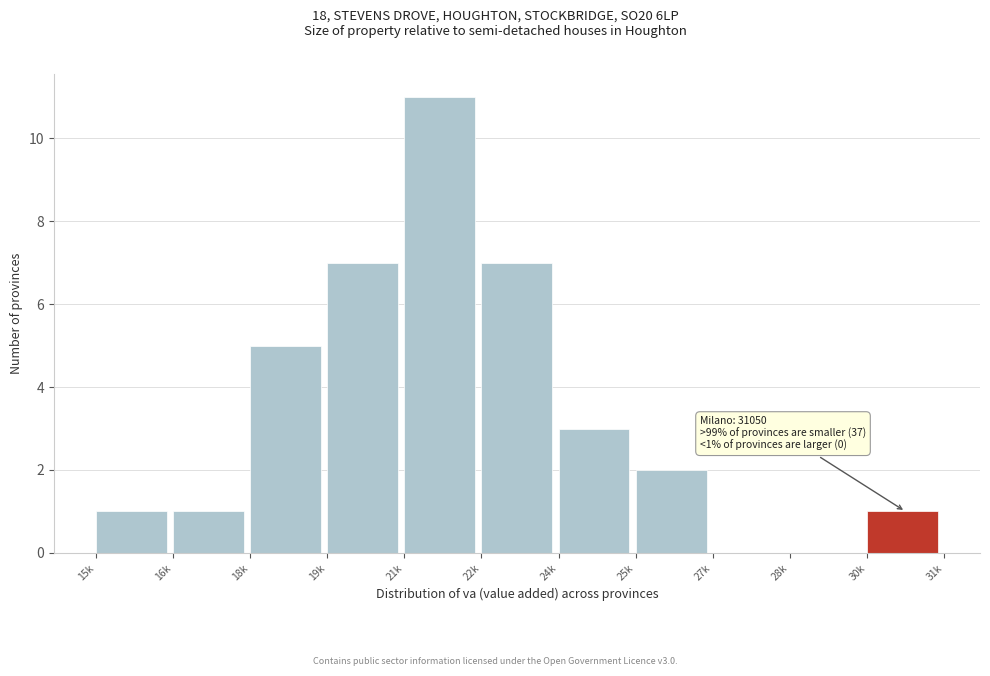

Reading right to left, what are all the values shown in this chart?

30k=1	28k=0	27k=0	25k=2	24k=3	22k=7	21k=11	19k=7	18k=5	16k=1	15k=1